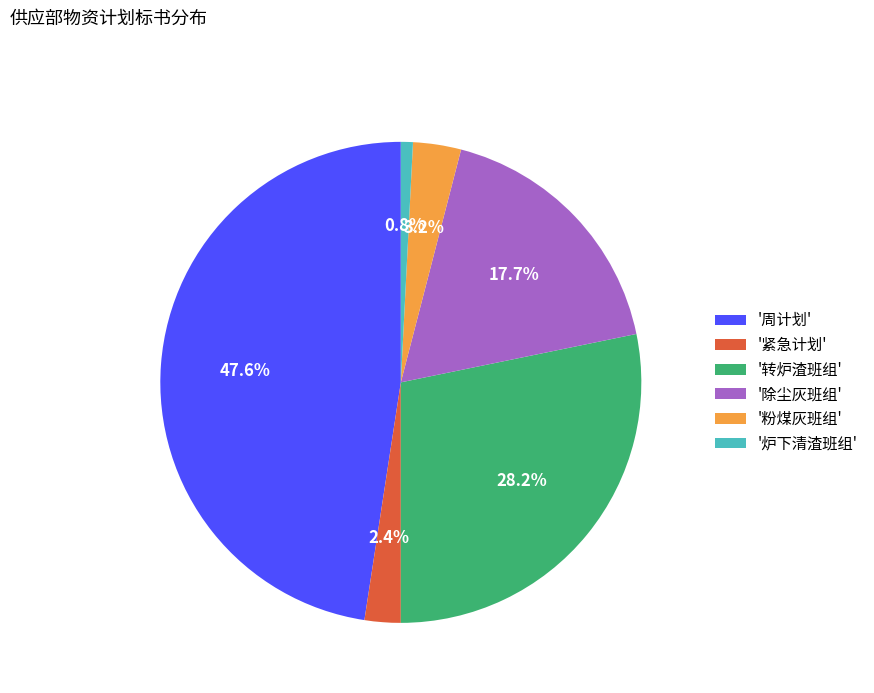

Which category has the biggest portion of the pie?

'周计划'